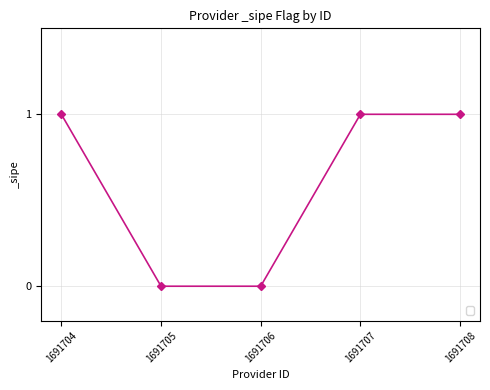

What is the change in value from 1691706 to 1691707?

+1